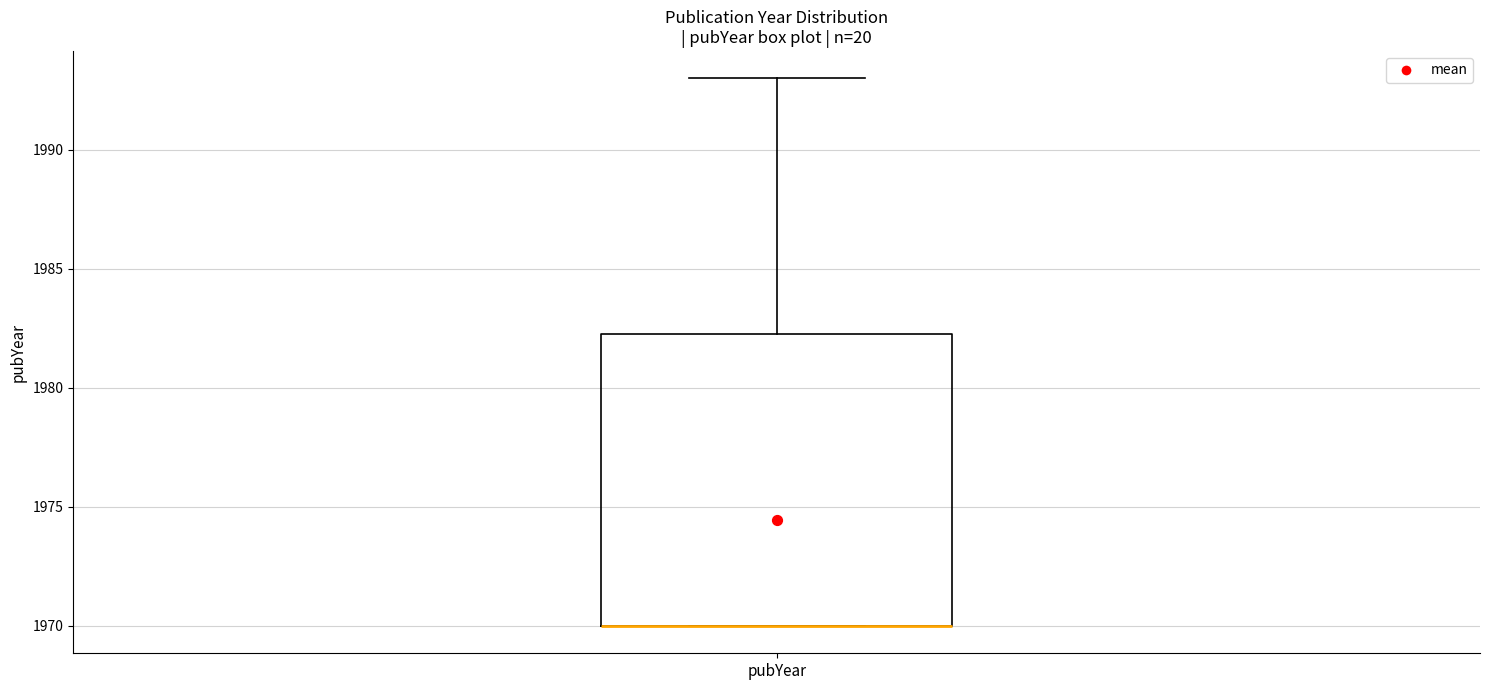

Where is the lower edge of the box for pubYear on the y-axis? The values are not printed on the chart, so give them approximately, as read against the axis.

1970.0